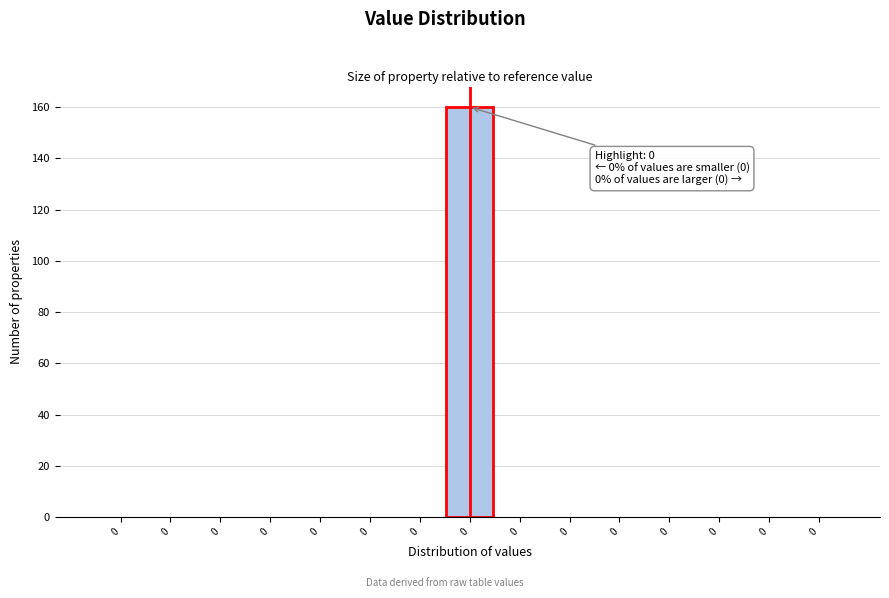

How many data points does each series have?

15